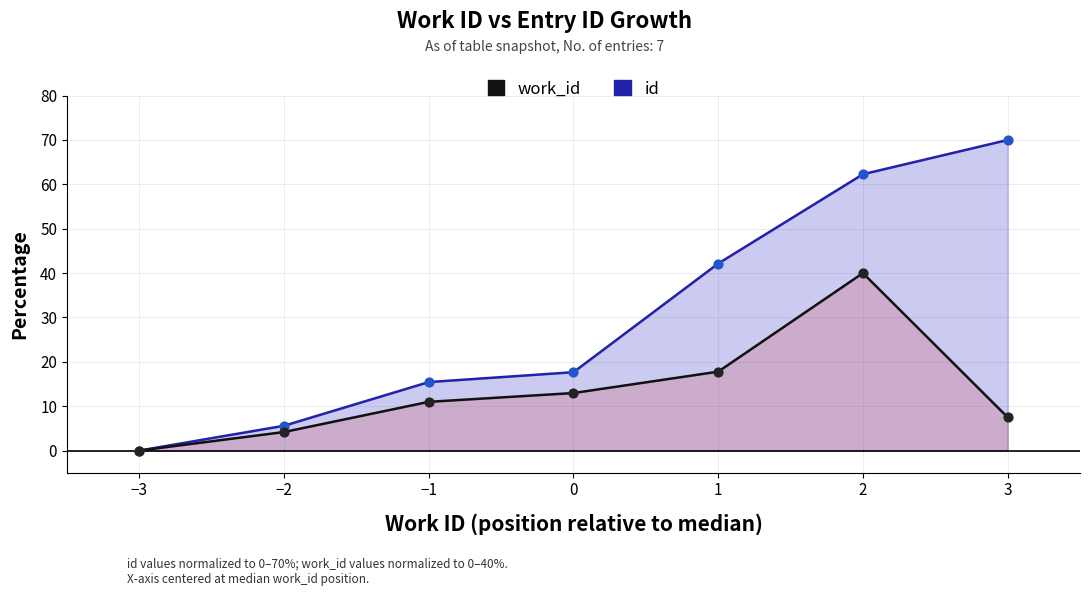

Which series has the largest total across all categories?

id